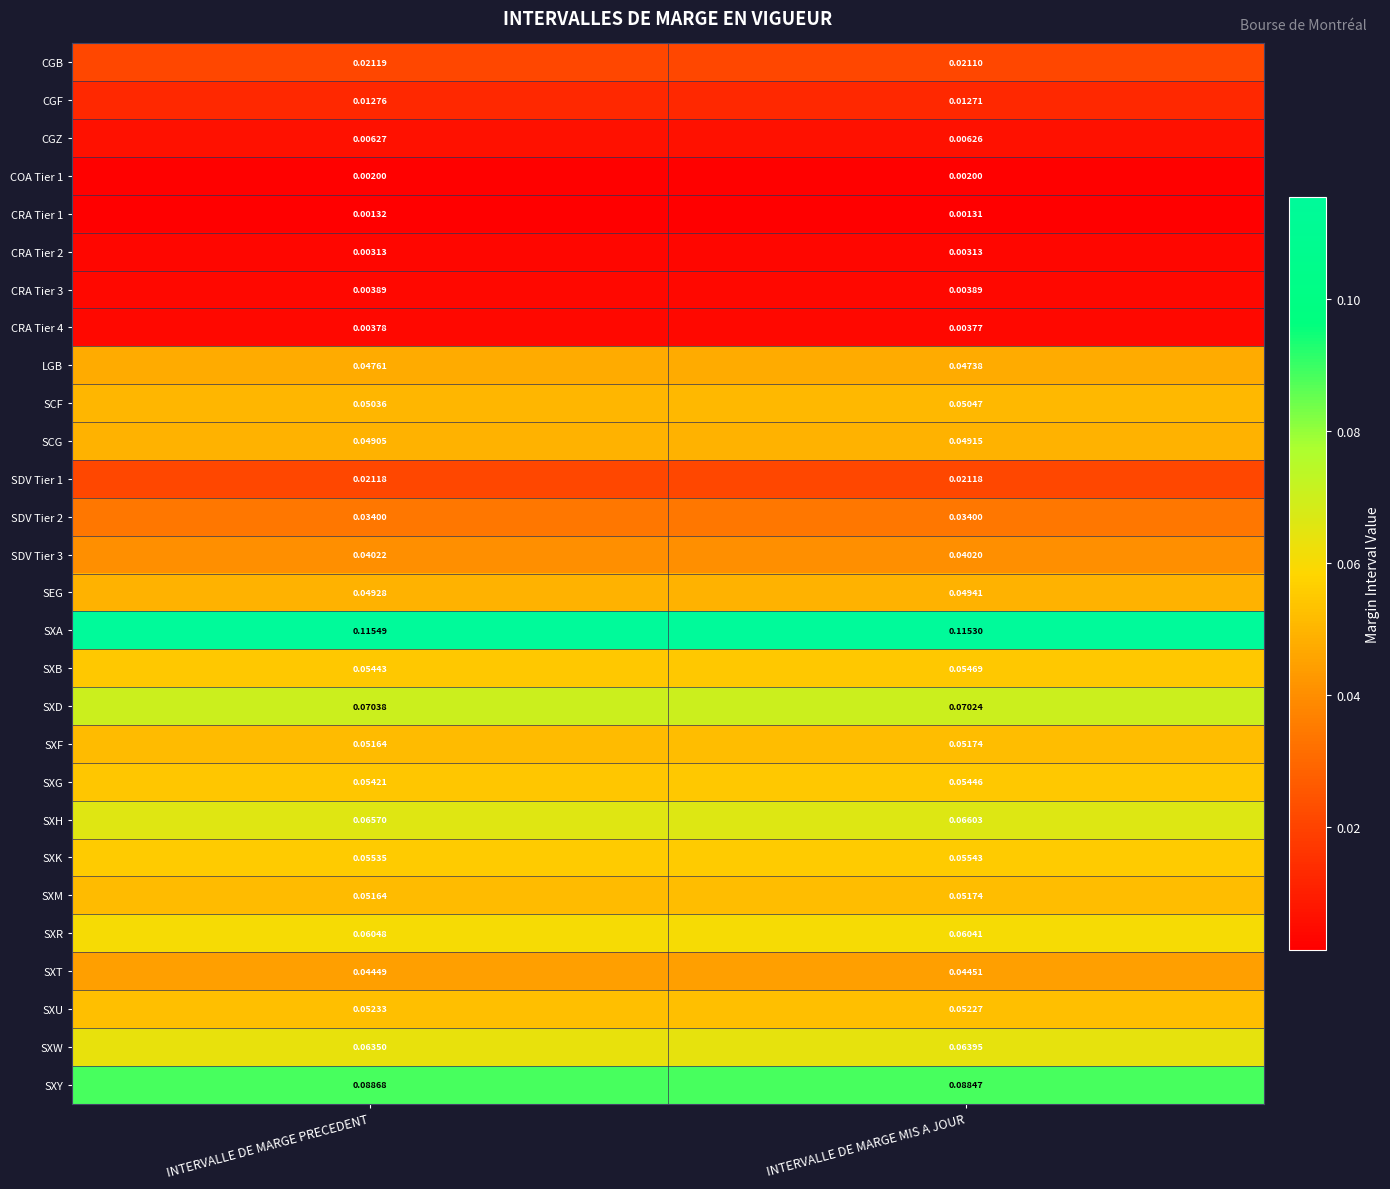

Which category has the lowest value across all series?

INTERVALLE DE MARGE MIS A JOUR